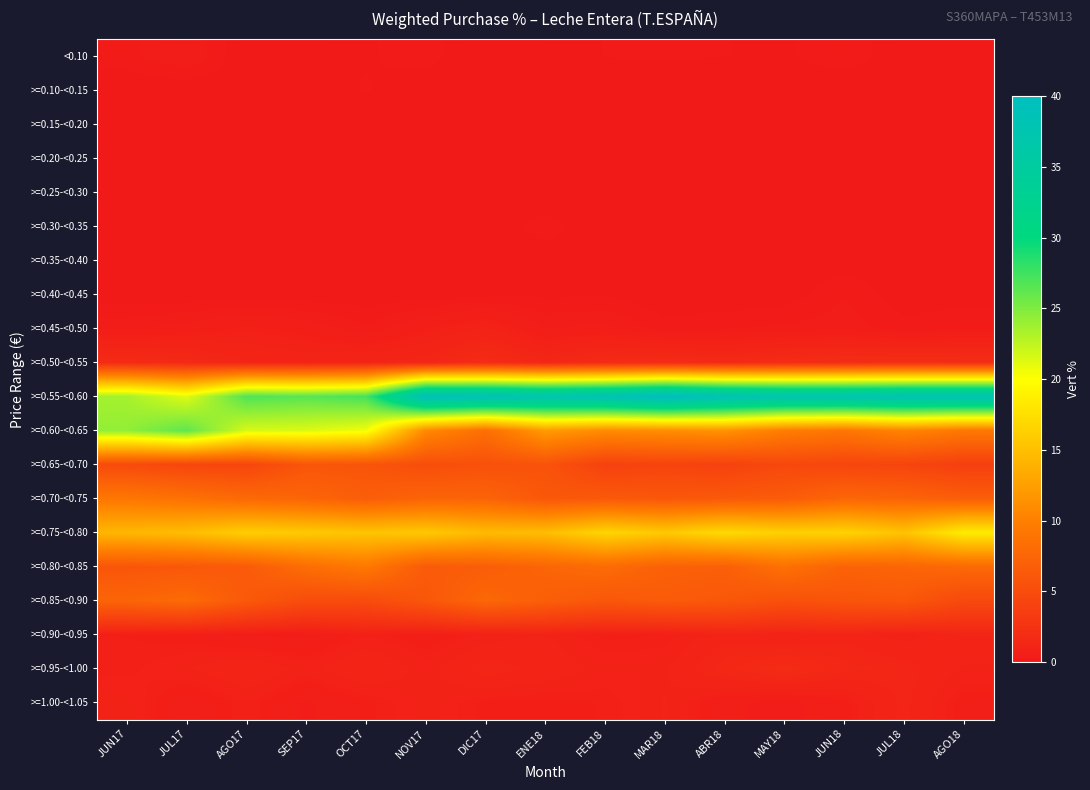

Reading left to right, what are all the values shown in this chart?

<0.10: JUN17=0.3	JUL17=0.5	AGO17=0.0	SEP17=0.0	OCT17=0.1	NOV17=0.2	DIC17=0.0	ENE18=0.1	FEB18=0.2	MAR18=0.2	ABR18=0.2	MAY18=0.1	JUN18=0.3	JUL18=0.0	AGO18=0.0
>=0.10-<0.15: JUN17=0.0	JUL17=0.0	AGO17=0.1	SEP17=0.1	OCT17=0.2	NOV17=0.1	DIC17=0.0	ENE18=0.1	FEB18=0.1	MAR18=0.0	ABR18=0.0	MAY18=0.1	JUN18=0.0	JUL18=0.1	AGO18=0.0
>=0.15-<0.20: JUN17=0.0	JUL17=0.0	AGO17=0.0	SEP17=0.1	OCT17=0.0	NOV17=0.0	DIC17=0.0	ENE18=0.1	FEB18=0.0	MAR18=0.1	ABR18=0.1	MAY18=0.0	JUN18=0.0	JUL18=0.0	AGO18=0.0
>=0.20-<0.25: JUN17=0.0	JUL17=0.0	AGO17=0.0	SEP17=0.0	OCT17=0.0	NOV17=0.0	DIC17=0.0	ENE18=0.0	FEB18=0.0	MAR18=0.0	ABR18=0.0	MAY18=0.0	JUN18=0.0	JUL18=0.0	AGO18=0.0
>=0.25-<0.30: JUN17=0.0	JUL17=0.0	AGO17=0.1	SEP17=0.0	OCT17=0.0	NOV17=0.0	DIC17=0.1	ENE18=0.0	FEB18=0.0	MAR18=0.0	ABR18=0.0	MAY18=0.0	JUN18=0.0	JUL18=0.0	AGO18=0.0
>=0.30-<0.35: JUN17=0.0	JUL17=0.0	AGO17=0.0	SEP17=0.0	OCT17=0.0	NOV17=0.0	DIC17=0.0	ENE18=0.2	FEB18=0.0	MAR18=0.0	ABR18=0.0	MAY18=0.0	JUN18=0.0	JUL18=0.0	AGO18=0.0
>=0.35-<0.40: JUN17=0.0	JUL17=0.0	AGO17=0.0	SEP17=0.0	OCT17=0.1	NOV17=0.0	DIC17=0.0	ENE18=0.1	FEB18=0.0	MAR18=0.0	ABR18=0.0	MAY18=0.0	JUN18=0.1	JUL18=0.0	AGO18=0.0
>=0.40-<0.45: JUN17=0.1	JUL17=0.0	AGO17=0.1	SEP17=0.0	OCT17=0.0	NOV17=0.1	DIC17=0.1	ENE18=0.1	FEB18=0.1	MAR18=0.0	ABR18=0.0	MAY18=0.1	JUN18=0.3	JUL18=0.0	AGO18=0.1
>=0.45-<0.50: JUN17=0.4	JUL17=0.6	AGO17=0.8	SEP17=0.6	OCT17=0.3	NOV17=0.7	DIC17=0.9	ENE18=0.5	FEB18=0.5	MAR18=0.2	ABR18=0.3	MAY18=0.3	JUN18=0.4	JUL18=0.2	AGO18=0.3
>=0.50-<0.55: JUN17=1.8	JUL17=1.6	AGO17=1.2	SEP17=1.1	OCT17=1.2	NOV17=1.3	DIC17=1.8	ENE18=1.4	FEB18=1.7	MAR18=1.8	ABR18=1.6	MAY18=1.8	JUN18=1.9	JUL18=2.0	AGO18=1.9
>=0.55-<0.60: JUN17=23.5	JUL17=21.2	AGO17=26.8	SEP17=26.5	OCT17=27.2	NOV17=38.9	DIC17=38.5	ENE18=37.5	FEB18=38.3	MAR18=40.1	ABR18=38.3	MAY18=37.6	JUN18=37.7	JUL18=38.1	AGO18=38.1
>=0.60-<0.65: JUN17=24.2	JUL17=26.2	AGO17=21.5	SEP17=21.4	OCT17=20.5	NOV17=10.8	DIC17=8.4	ENE18=12.2	FEB18=11.0	MAR18=11.2	ABR18=11.6	MAY18=9.8	JUN18=9.2	JUL18=10.4	AGO18=9.3
>=0.65-<0.70: JUN17=4.8	JUL17=4.4	AGO17=4.3	SEP17=5.9	OCT17=5.8	NOV17=5.2	DIC17=5.4	ENE18=5.7	FEB18=3.9	MAR18=4.2	ABR18=4.0	MAY18=4.6	JUN18=4.4	JUL18=4.2	AGO18=3.7
>=0.70-<0.75: JUN17=9.2	JUL17=8.7	AGO17=7.9	SEP17=7.5	OCT17=6.8	NOV17=7.4	DIC17=7.3	ENE18=6.1	FEB18=6.3	MAR18=6.2	ABR18=6.3	MAY18=6.5	JUN18=7.6	JUL18=7.4	AGO18=6.8
>=0.75-<0.80: JUN17=14.4	JUL17=14.9	AGO17=16.2	SEP17=15.9	OCT17=15.4	NOV17=15.8	DIC17=14.7	ENE18=14.9	FEB18=16.7	MAR18=15.8	ABR18=17.1	MAY18=16.3	JUN18=16.6	JUL18=15.3	AGO18=18.5
>=0.80-<0.85: JUN17=6.0	JUL17=6.2	AGO17=6.5	SEP17=8.3	OCT17=9.4	NOV17=6.5	DIC17=6.7	ENE18=7.5	FEB18=8.1	MAR18=7.1	ABR18=6.9	MAY18=8.6	JUN18=7.2	JUL18=7.5	AGO18=7.9
>=0.85-<0.90: JUN17=7.4	JUL17=8.0	AGO17=6.3	SEP17=5.0	OCT17=4.9	NOV17=6.0	DIC17=7.7	ENE18=6.8	FEB18=6.1	MAR18=6.5	ABR18=6.1	MAY18=5.5	JUN18=5.9	JUL18=6.1	AGO18=4.7
>=0.90-<0.95: JUN17=0.7	JUL17=0.6	AGO17=0.4	SEP17=0.4	OCT17=0.8	NOV17=0.6	DIC17=0.8	ENE18=1.0	FEB18=0.7	MAR18=0.7	ABR18=1.1	MAY18=1.0	JUN18=1.1	JUL18=0.8	AGO18=1.2
>=0.95-<1.00: JUN17=0.7	JUL17=0.9	AGO17=1.2	SEP17=0.9	OCT17=1.2	NOV17=0.8	DIC17=1.3	ENE18=1.1	FEB18=0.9	MAR18=0.9	ABR18=1.4	MAY18=1.8	JUN18=1.4	JUL18=1.3	AGO18=0.9
>=1.00-<1.05: JUN17=0.9	JUL17=0.5	AGO17=0.8	SEP17=0.4	OCT17=0.7	NOV17=0.9	DIC17=0.7	ENE18=0.7	FEB18=0.7	MAR18=0.9	ABR18=0.5	MAY18=0.4	JUN18=0.6	JUL18=1.2	AGO18=0.6